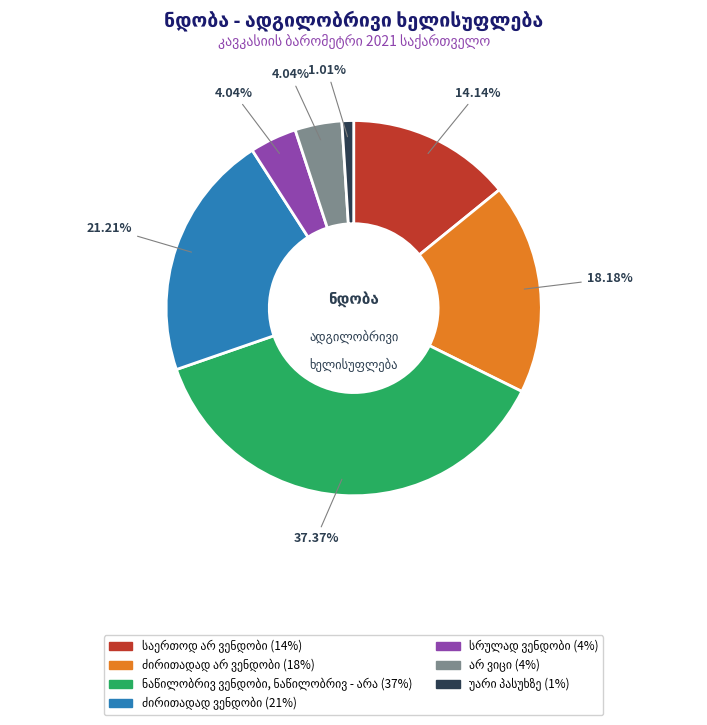

Does any single category account for the majority?

No